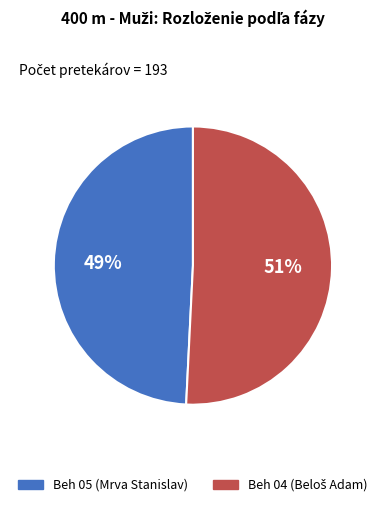

Does Beh 05 (Mrva Stanislav) account for over 50% of the chart?

No